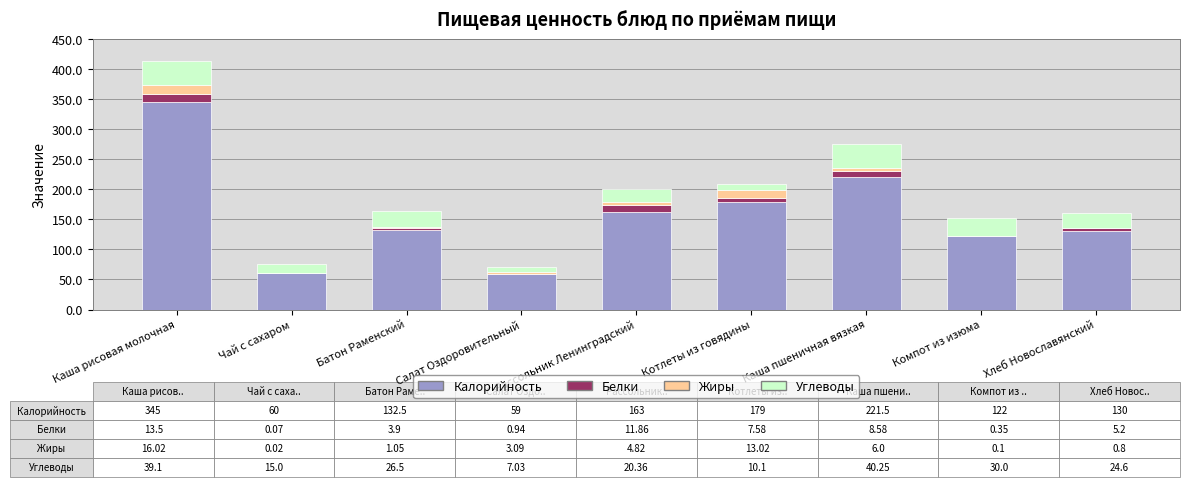

Where is Калорийность nearest to the value 202?

Каша пшеничная вязкая